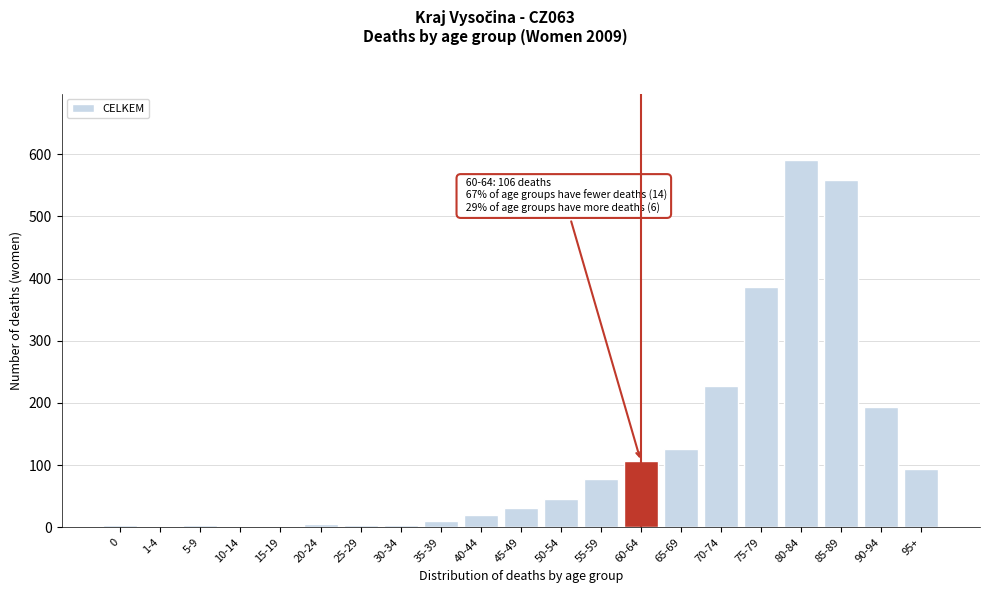

Where is the data nearest to the value 296?

70-74